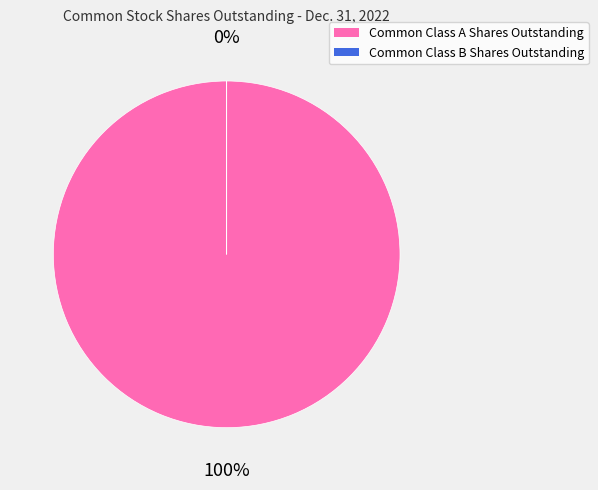

Is the sum of Common Class B Shares Outstanding and Common Class A Shares Outstanding greater than half?

Yes